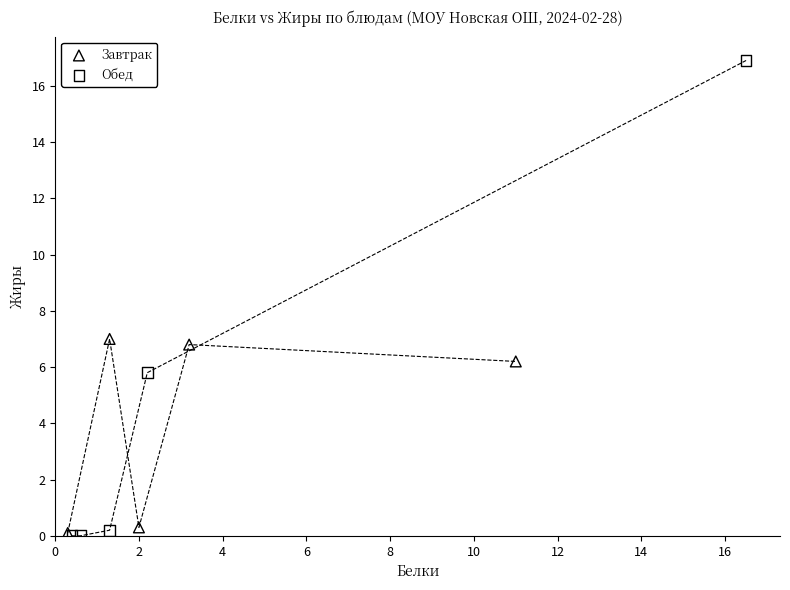

Which series has the largest Y range (max minus min)?

Обед